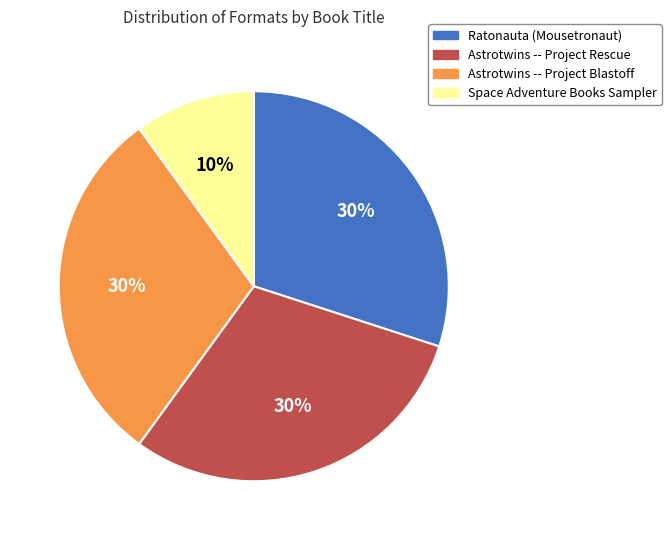

Does Ratonauta (Mousetronaut) represent more than half of the total?

No